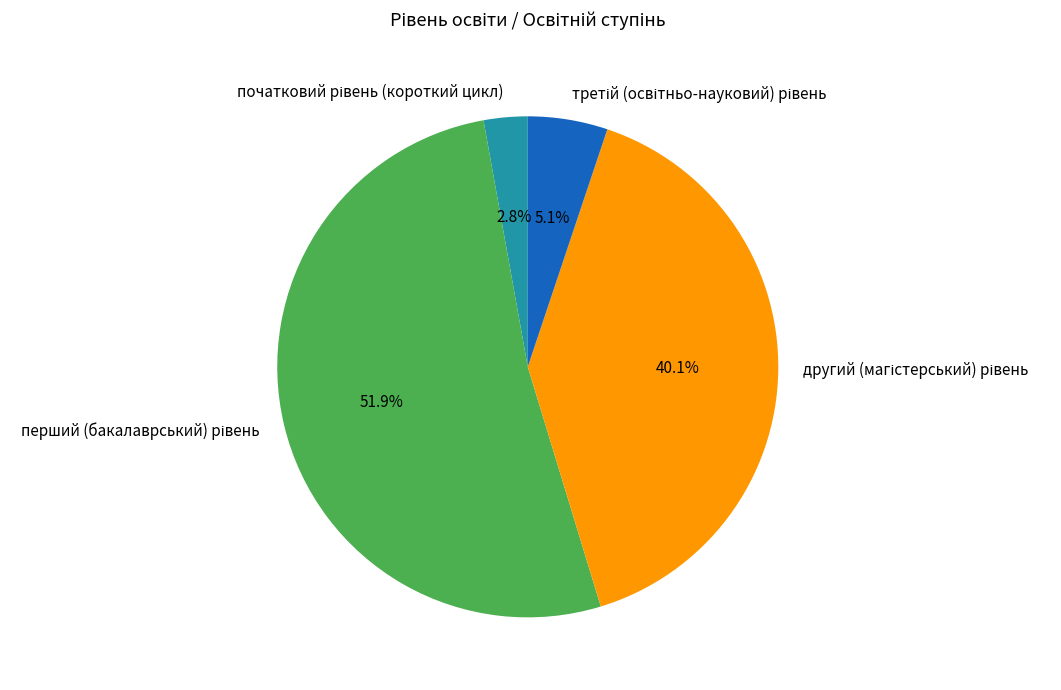

Is there any slice that represents more than half of the pie?

Yes